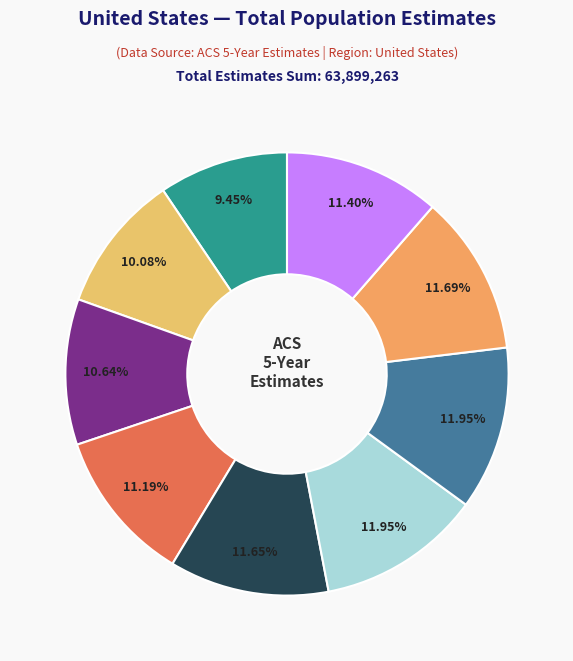

How many slices are in this pie chart?

9